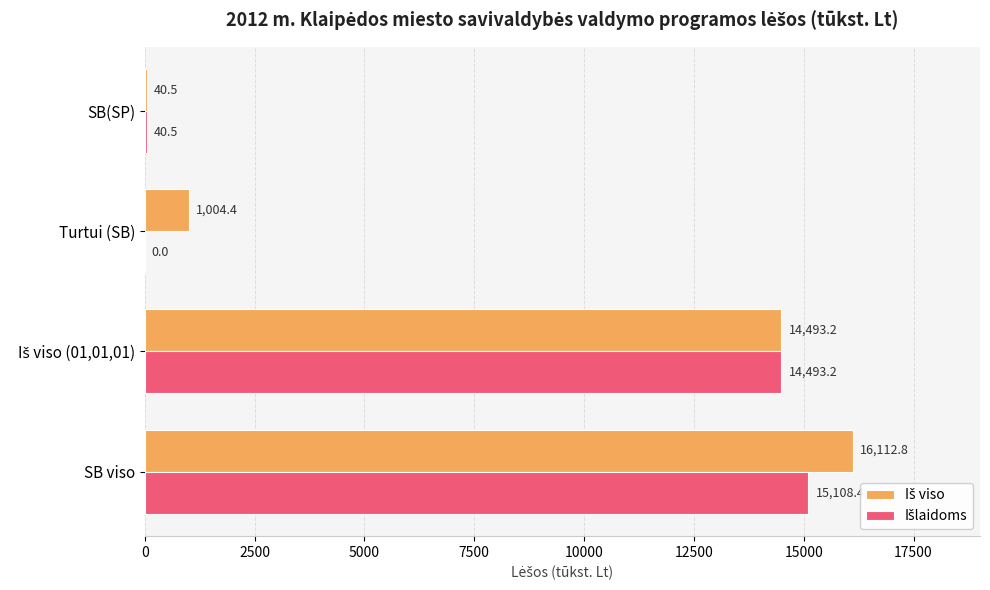

Which label corresponds to the largest value in the chart?

SB viso